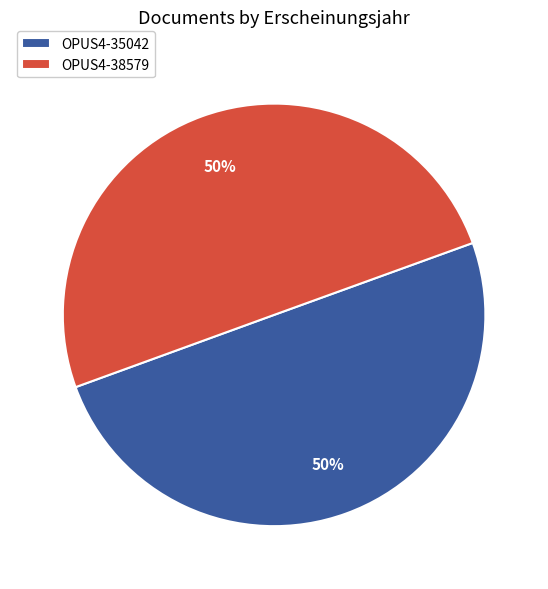

To the nearest percent, what is the combined percentage of OPUS4-35042 and OPUS4-38579?

100%